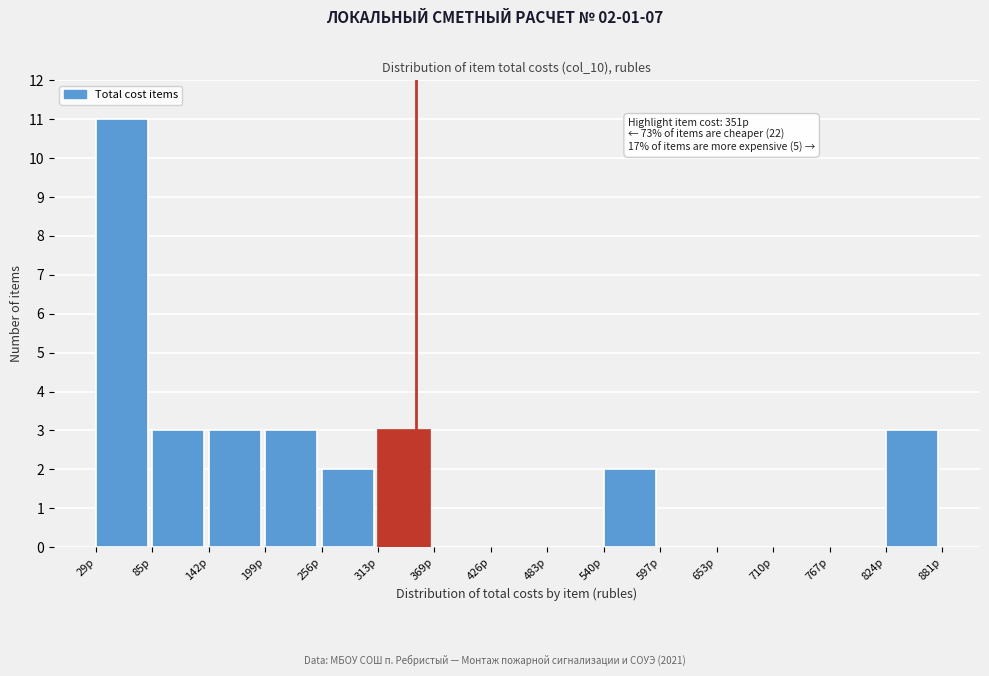

Which range on the x-axis has the tallest bar?

30 to 90